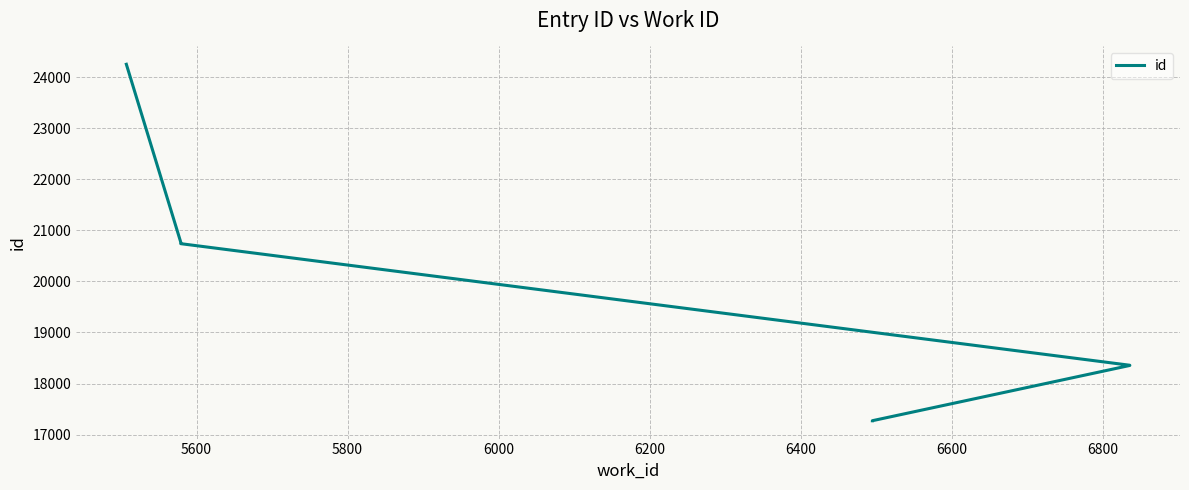

The value at 5800 is 8967. True or false?

False